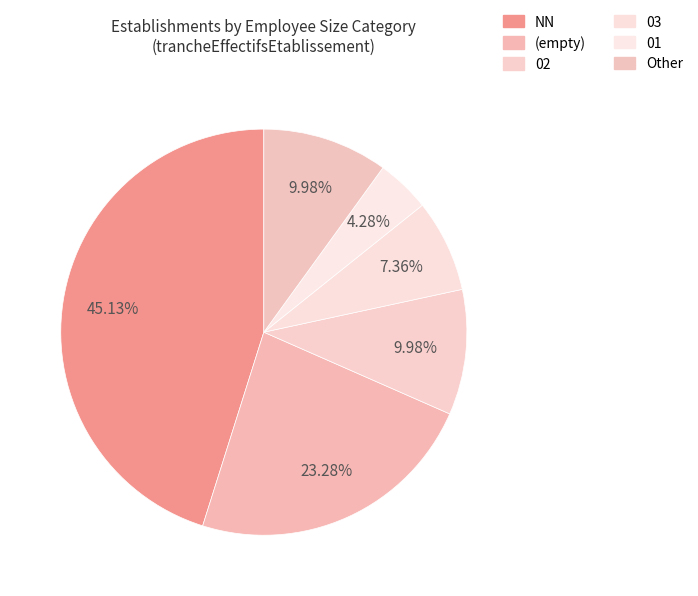

Which category has the biggest portion of the pie?

NN